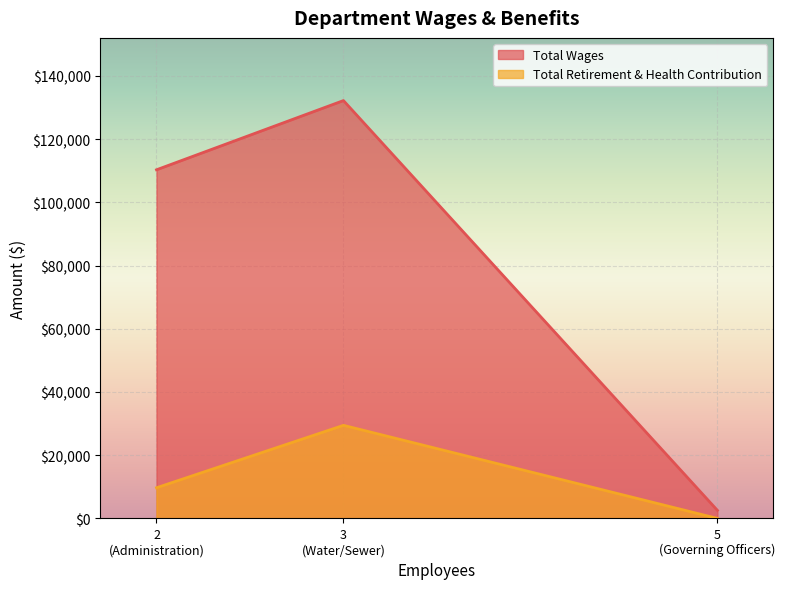

Reading left to right, what are all the values shown in this chart?

Total Wages: 110288	132188	2550
Total Retirement & Health Contribution: 9696	29446	0